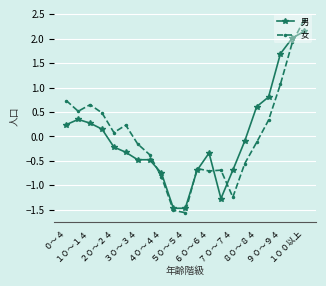

List the series in order of their peak value, lowest first.

男, 女